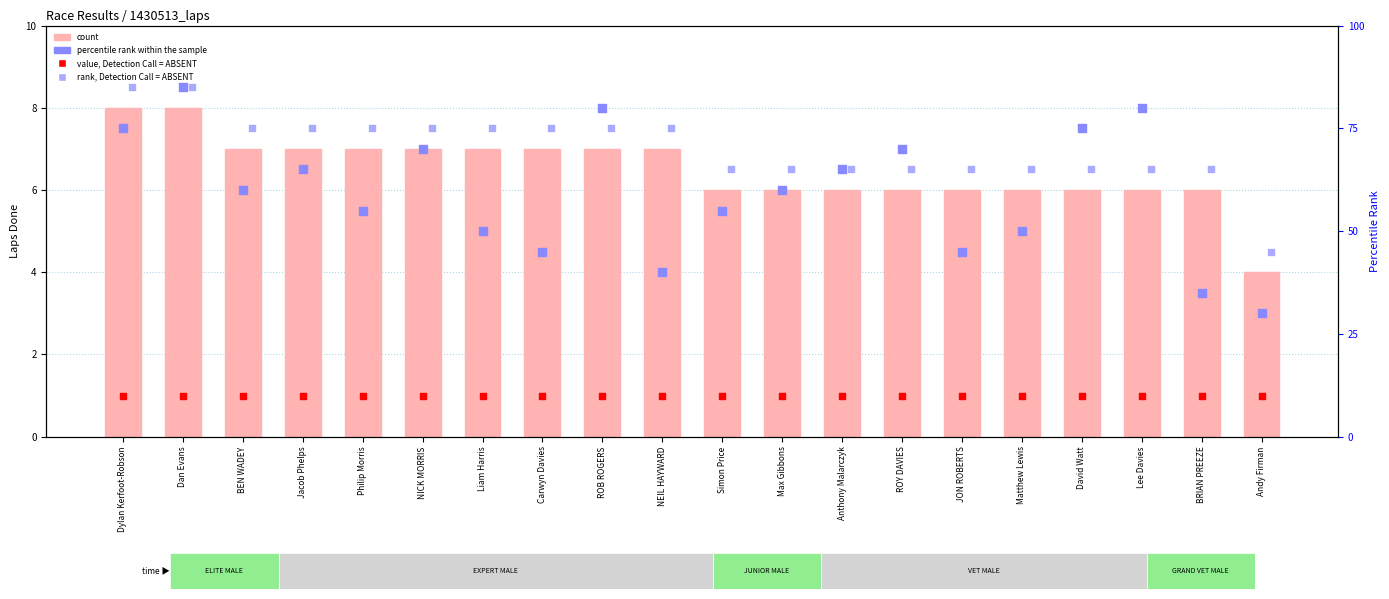

Which series reaches the minimum Y coordinate?

value, Detection Call = ABSENT